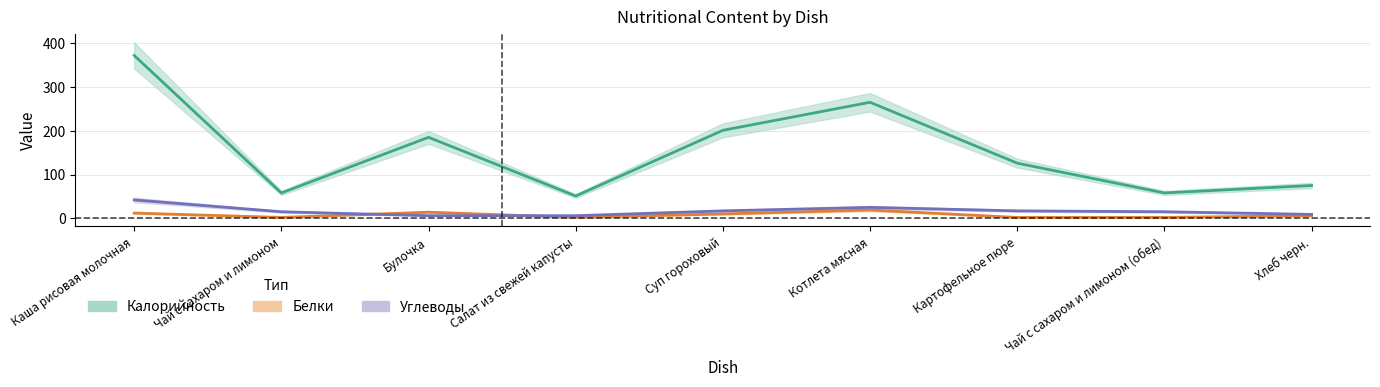

Which series changed the most between Салат из свежей капусты and Суп гороховый?

Калорийность